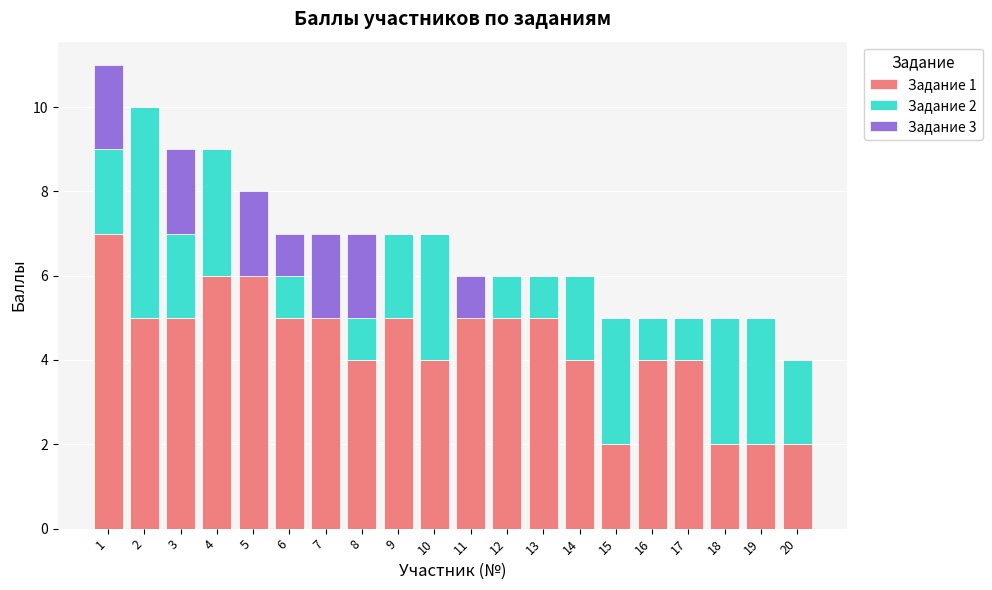

What is the total value across all series at 19?

5